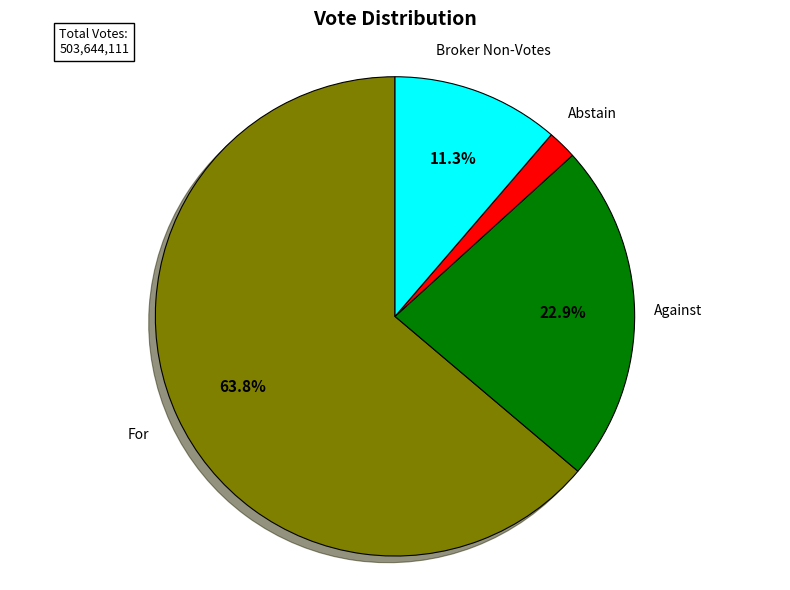

To the nearest percent, what is the difference between the largest and smallest slice percentages?

62%